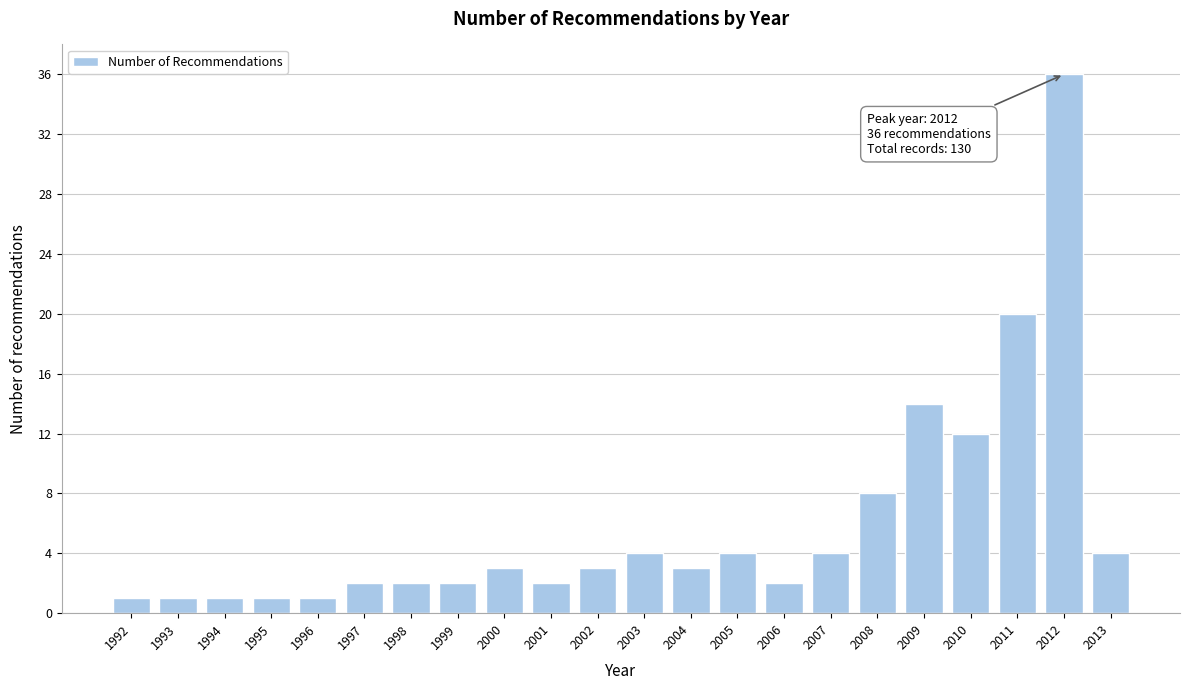

Reading left to right, extract all data points from this chart.

1	1	1	1	1	2	2	2	3	2	3	4	3	4	2	4	8	14	12	20	36	4